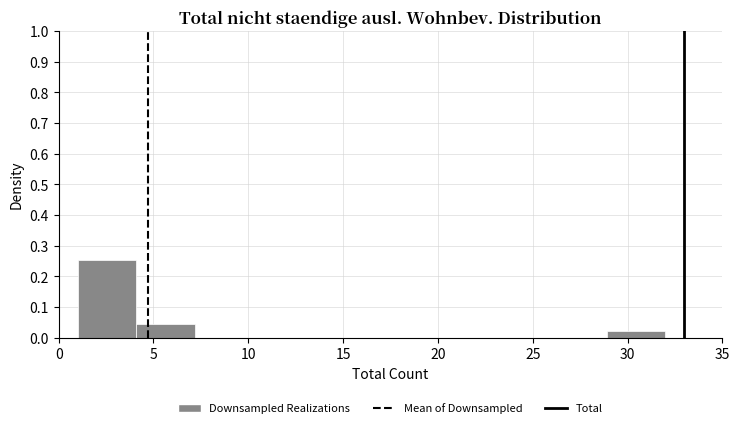

Over which range of the x-axis is the bar tallest?

1.0 to 4.1